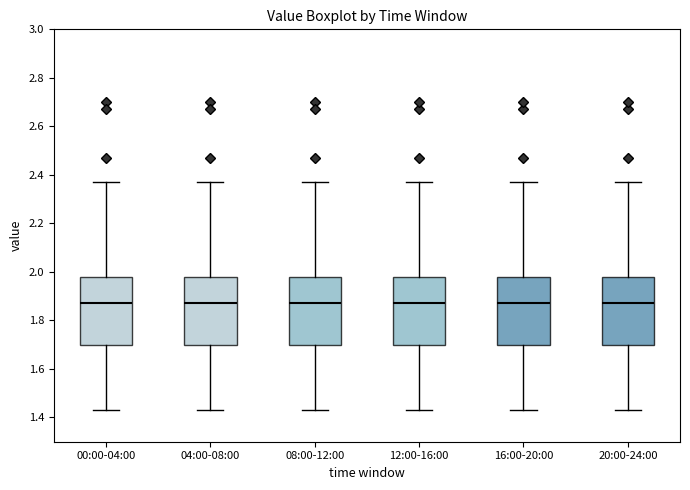

Where is the upper edge of the box for 00:00-04:00 on the y-axis? The values are not printed on the chart, so give them approximately, as read against the axis.

1.98